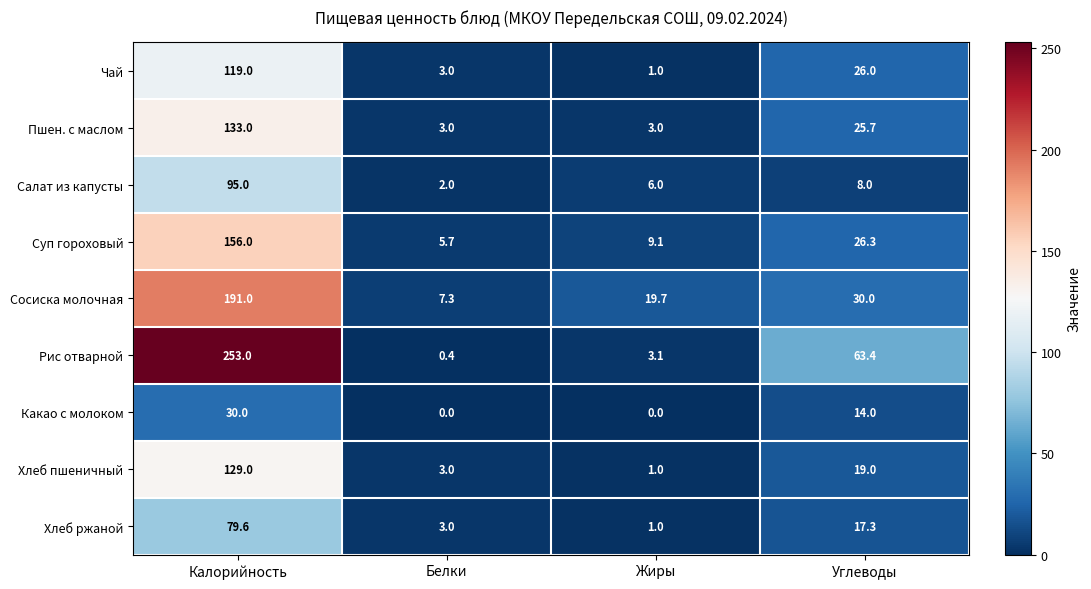

Is it true that Рис отварной equals 3.1 at Жиры?

True